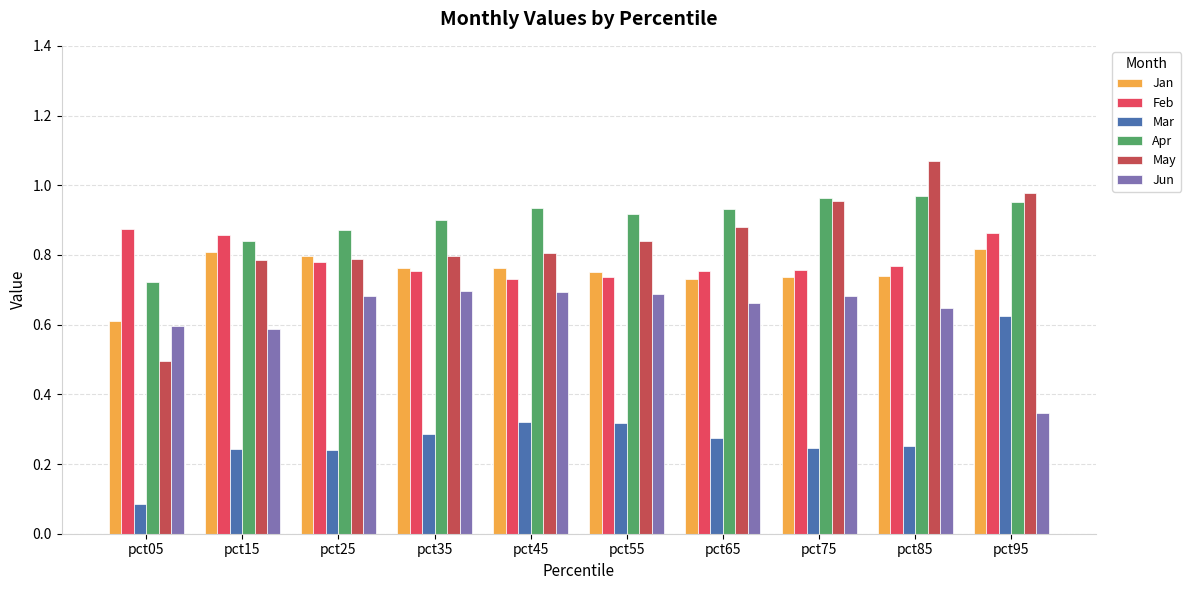

Reading left to right, transcribe all the data shown in this chart.

Jan: pct05=0.6	pct15=0.8	pct25=0.8	pct35=0.8	pct45=0.8	pct55=0.8	pct65=0.7	pct75=0.7	pct85=0.7	pct95=0.8
Feb: pct05=0.9	pct15=0.9	pct25=0.8	pct35=0.8	pct45=0.7	pct55=0.7	pct65=0.8	pct75=0.8	pct85=0.8	pct95=0.9
Mar: pct05=0.1	pct15=0.2	pct25=0.2	pct35=0.3	pct45=0.3	pct55=0.3	pct65=0.3	pct75=0.2	pct85=0.3	pct95=0.6
Apr: pct05=0.7	pct15=0.8	pct25=0.9	pct35=0.9	pct45=0.9	pct55=0.9	pct65=0.9	pct75=1.0	pct85=1.0	pct95=1.0
May: pct05=0.5	pct15=0.8	pct25=0.8	pct35=0.8	pct45=0.8	pct55=0.8	pct65=0.9	pct75=1.0	pct85=1.1	pct95=1.0
Jun: pct05=0.6	pct15=0.6	pct25=0.7	pct35=0.7	pct45=0.7	pct55=0.7	pct65=0.7	pct75=0.7	pct85=0.6	pct95=0.3